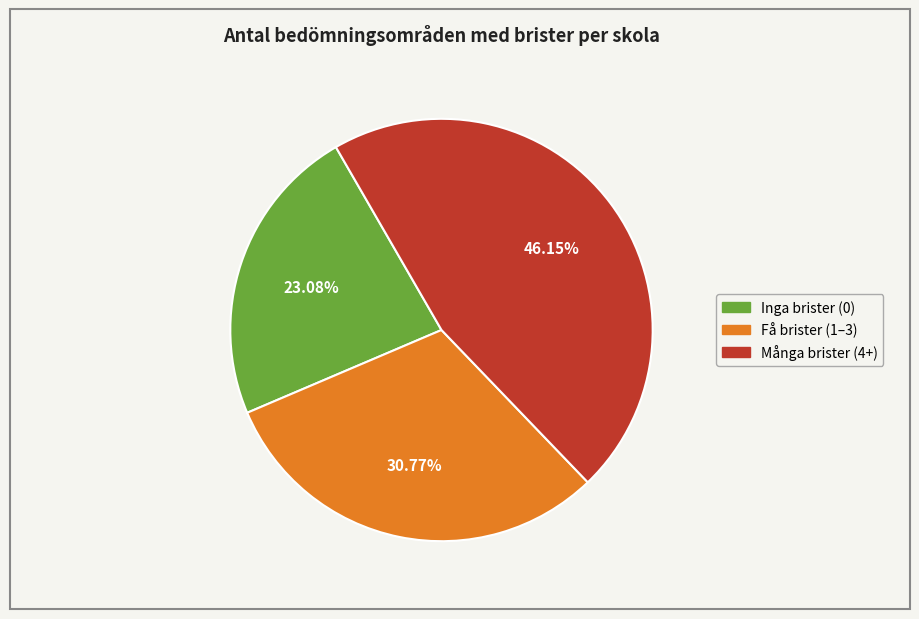

How many slices are in this pie chart?

3